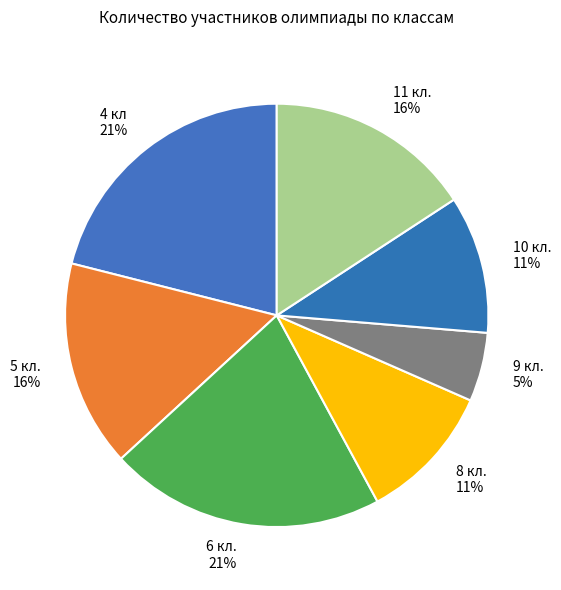

Is there a majority slice in this chart?

No